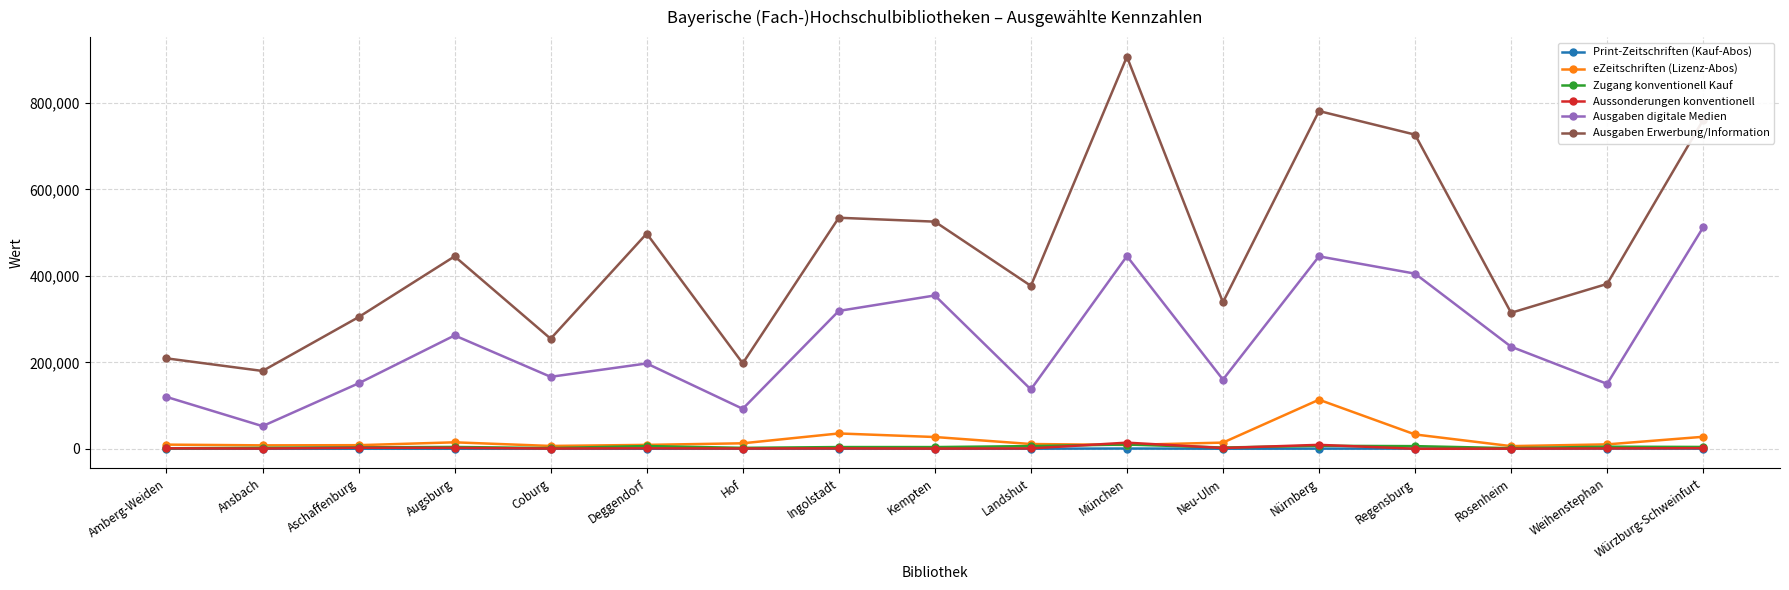

How many data points in Print-Zeitschriften (Kauf-Abos) are less than 170?

8